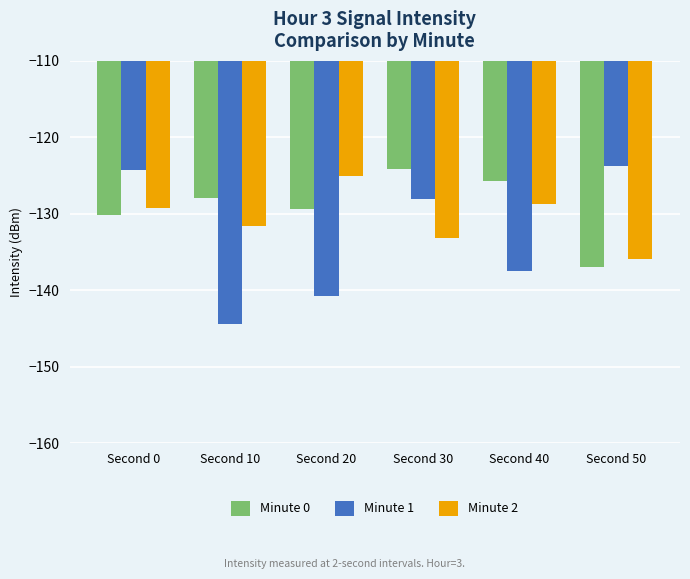

Which series has the largest range (max minus min)?

Minute 1